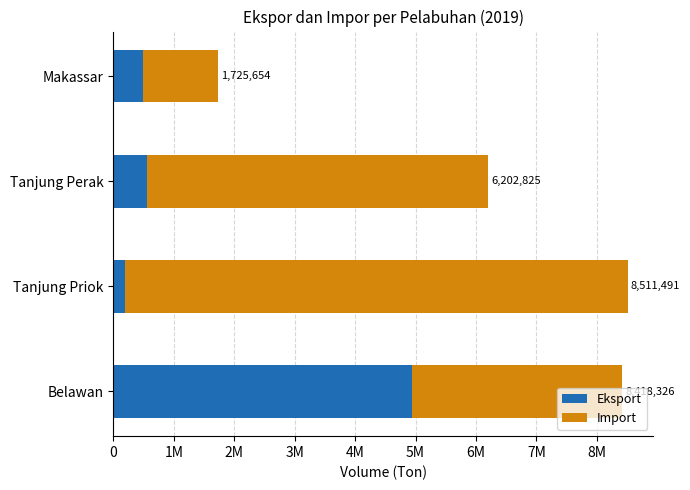

At how many categories does at least one series exceed 4991272?

2